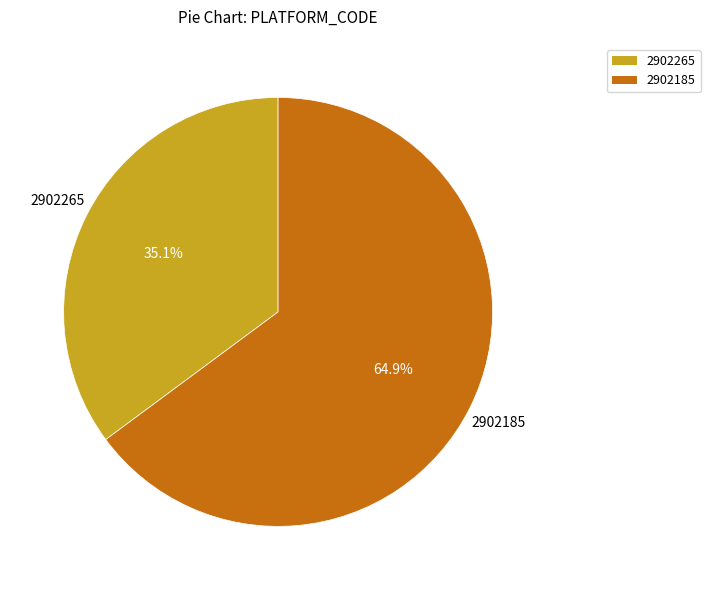

Between 2902265 and 2902185, which is larger?

2902185